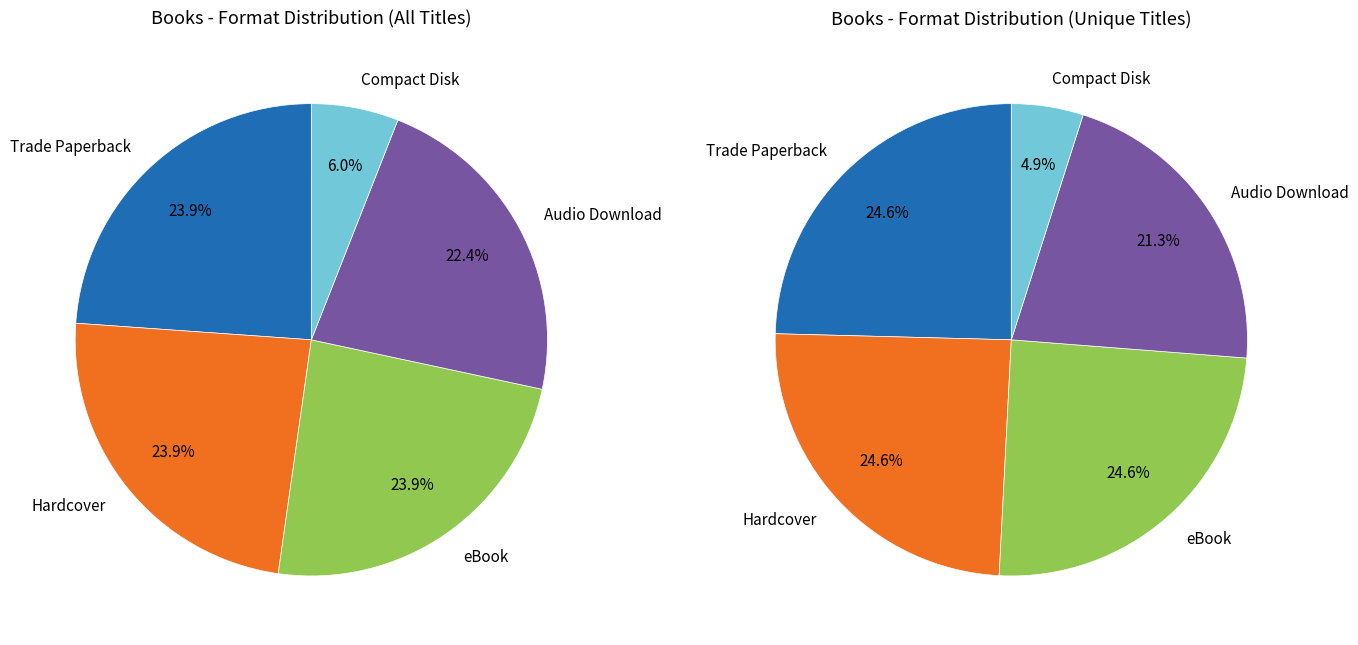

To the nearest percent, what percentage of the pie is Audio Download?

22%